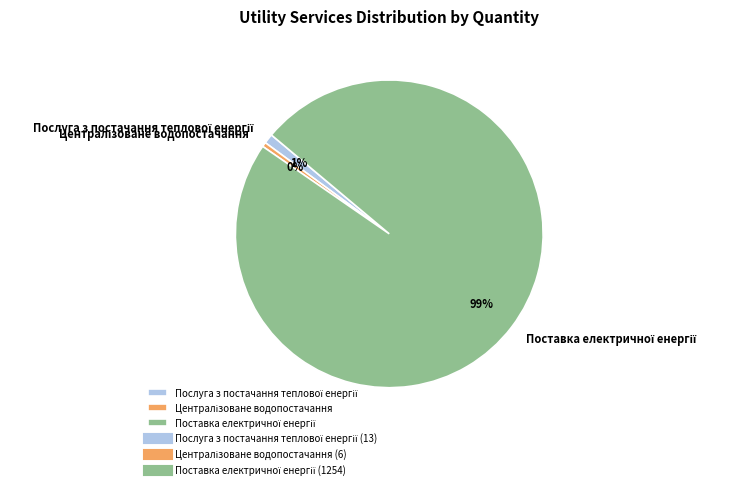

Is there a majority slice in this chart?

Yes